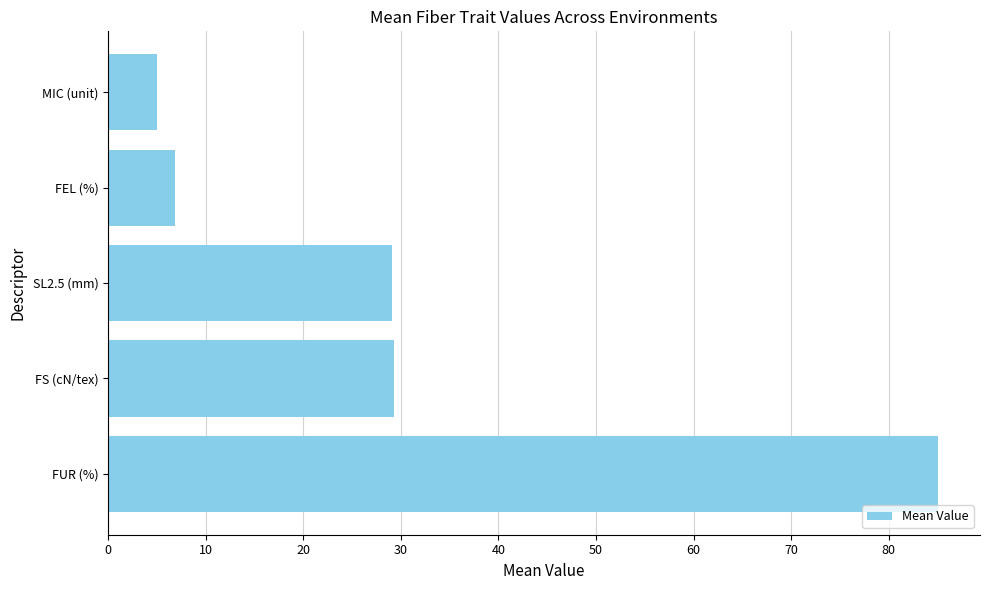

What is the ratio of the value at FS (cN/tex) to the value at FUR (%)?

0.3